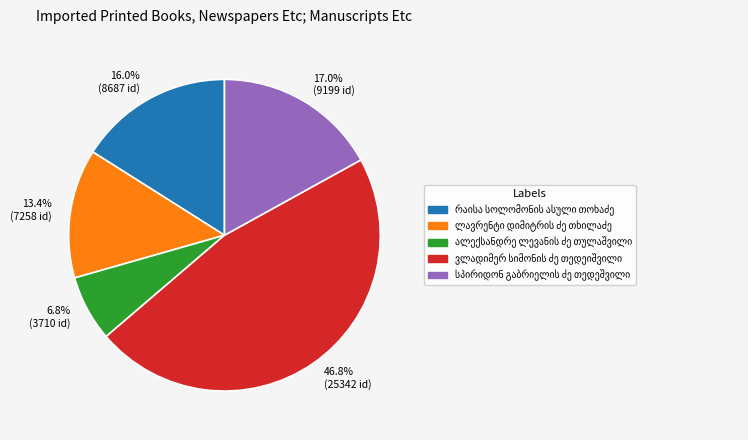

What is the ratio of the value at 17.0% (9199 id) to the value at 16.0% (8687 id)?

1.1